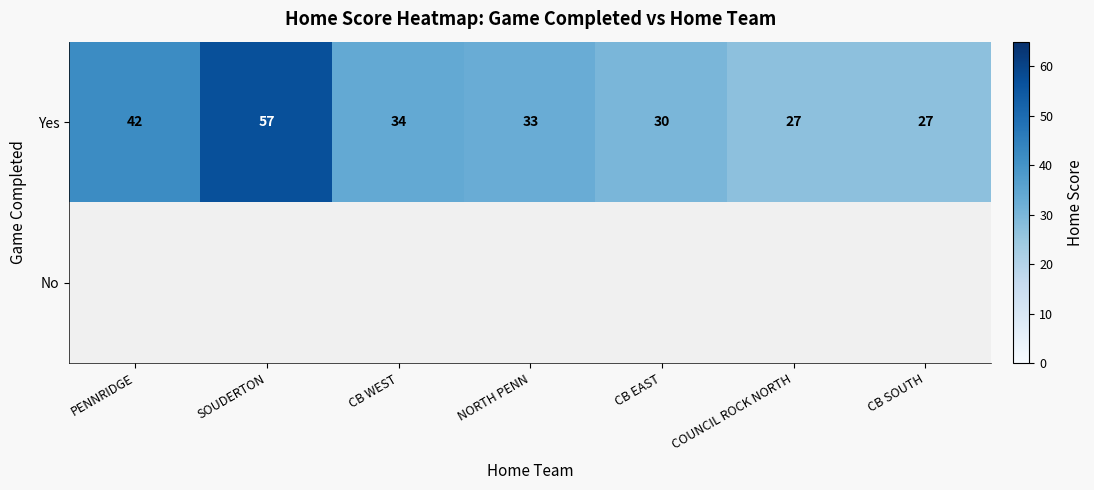

The value of Yes at COUNCIL ROCK NORTH is 27. True or false?

True